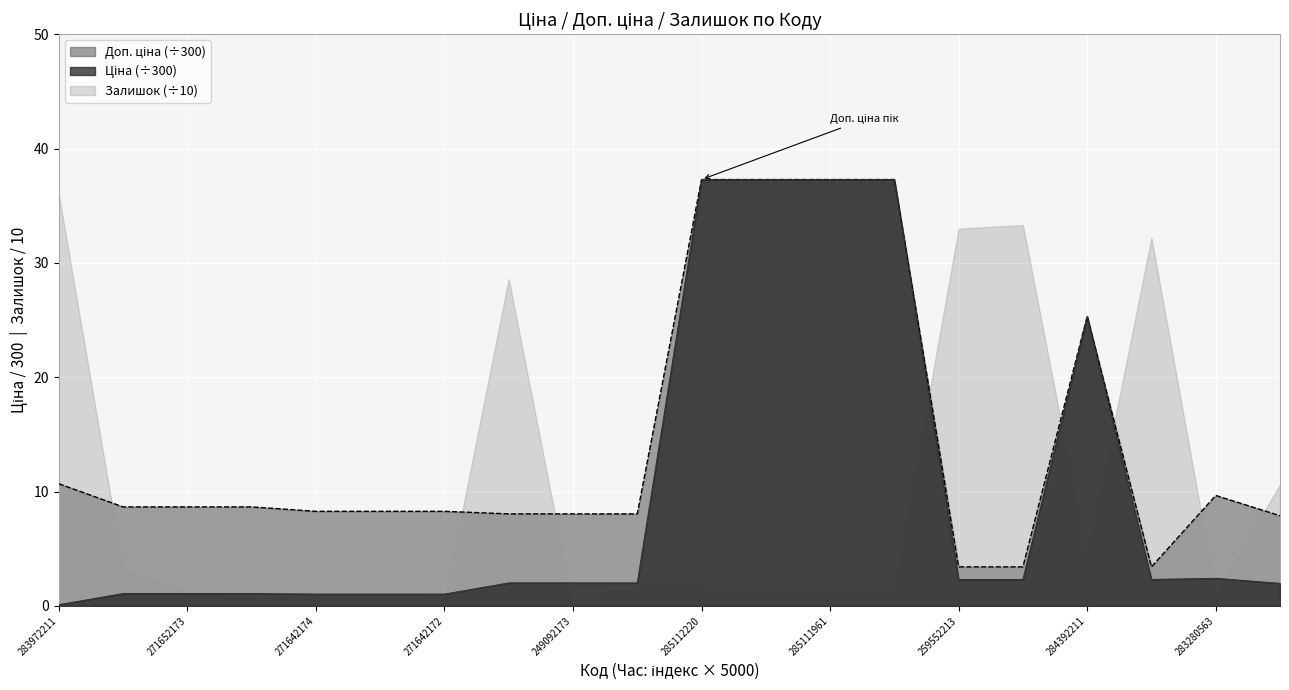

Does the chart display data point markers on the line(s)?

No